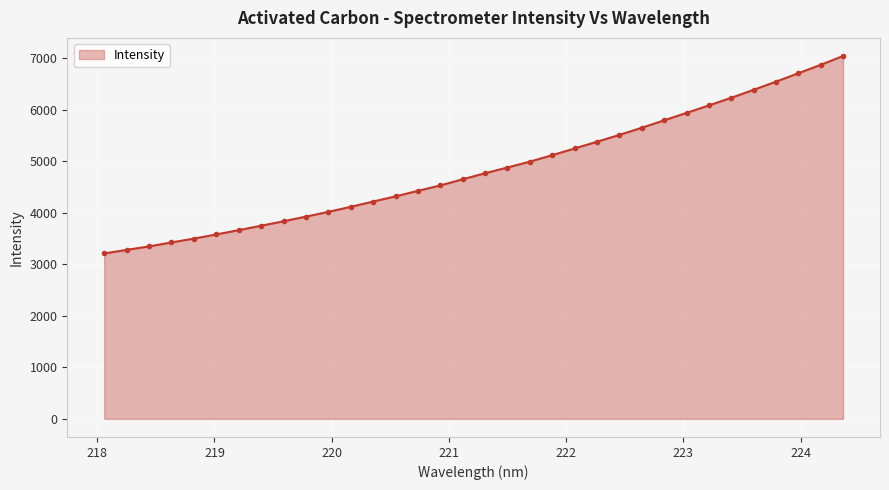

How many categories are shown in the chart?

34